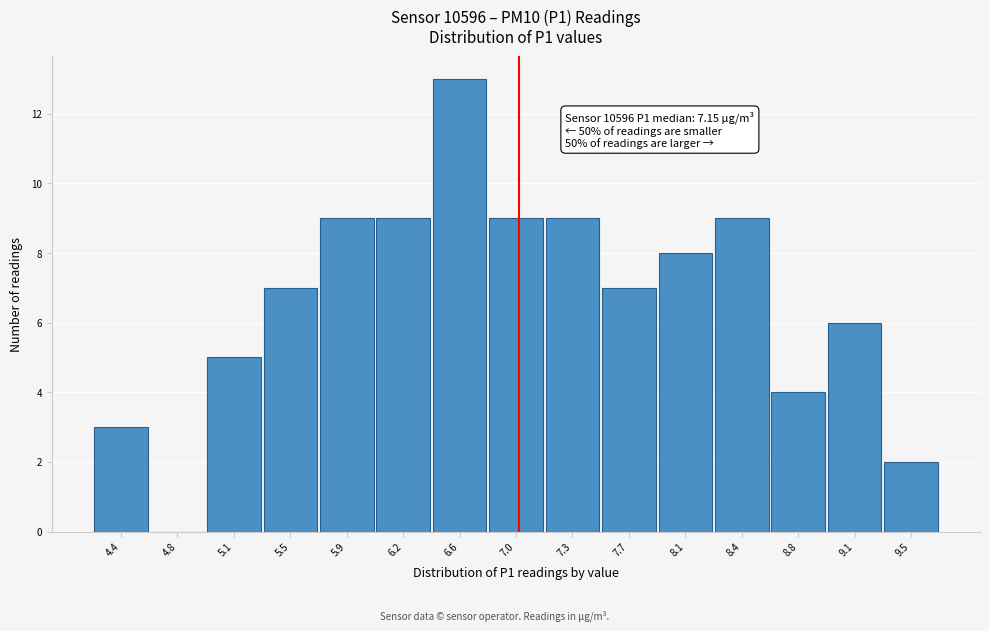

Reading left to right, list all the values displayed in this chart.

4.4=3	4.8=0	5.1=5	5.5=7	5.9=9	6.2=9	6.6=13	7.0=9	7.3=9	7.7=7	8.1=8	8.4=9	8.8=4	9.1=6	9.5=2